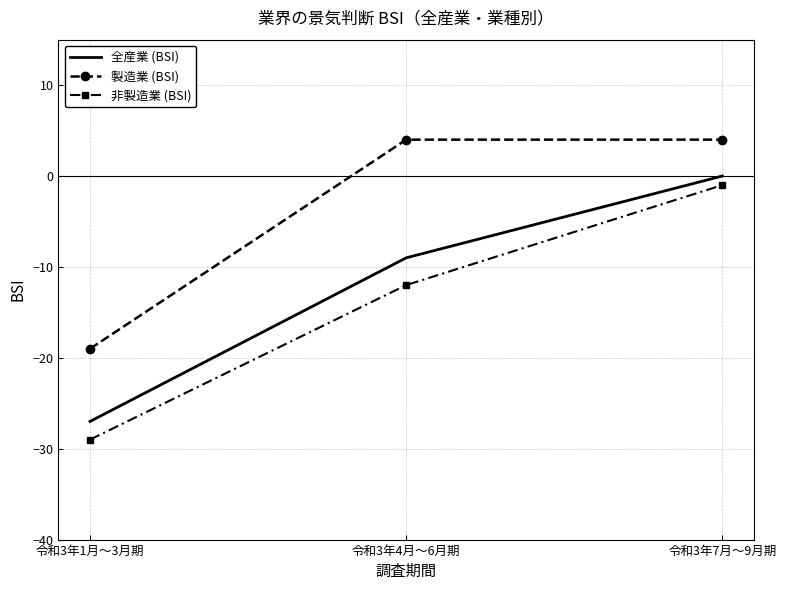

What position from the right is 令和3年1月～3月期?

3